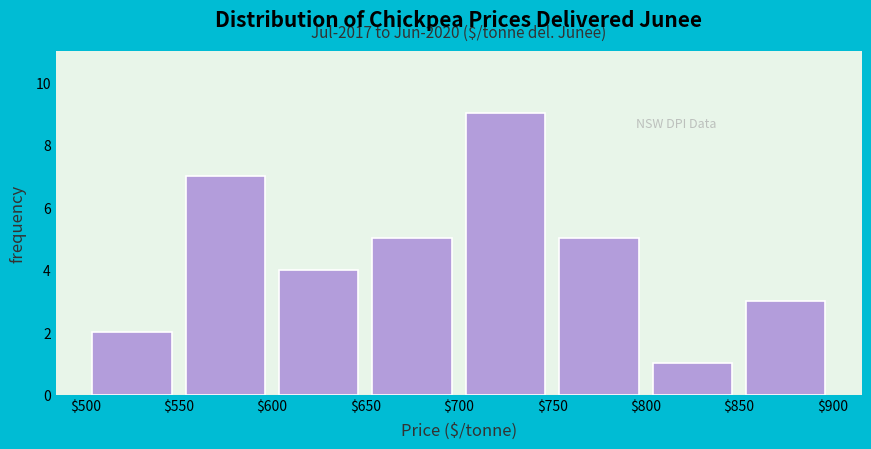

Over which range of the x-axis is the bar tallest?

$700 to $750